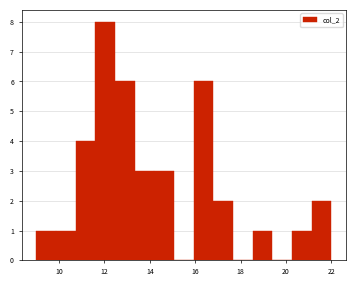

How tall is the bar that spans 13.4 to 14.2 on the x-axis? Neither the bar edges nor the heights are printed on the chart, so give them approximately, as read against the axes.

3